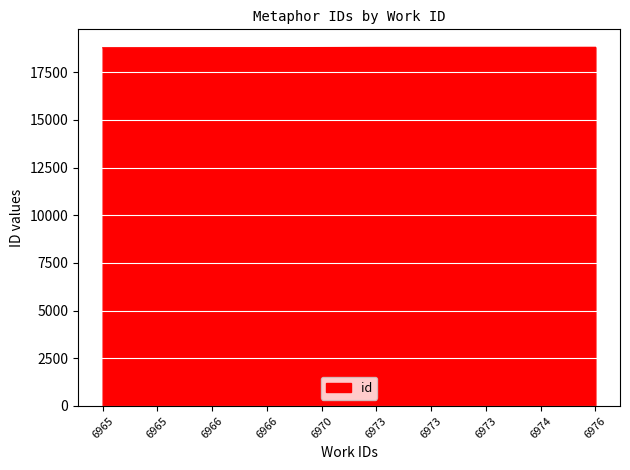

How many lines are shown in the chart?

1